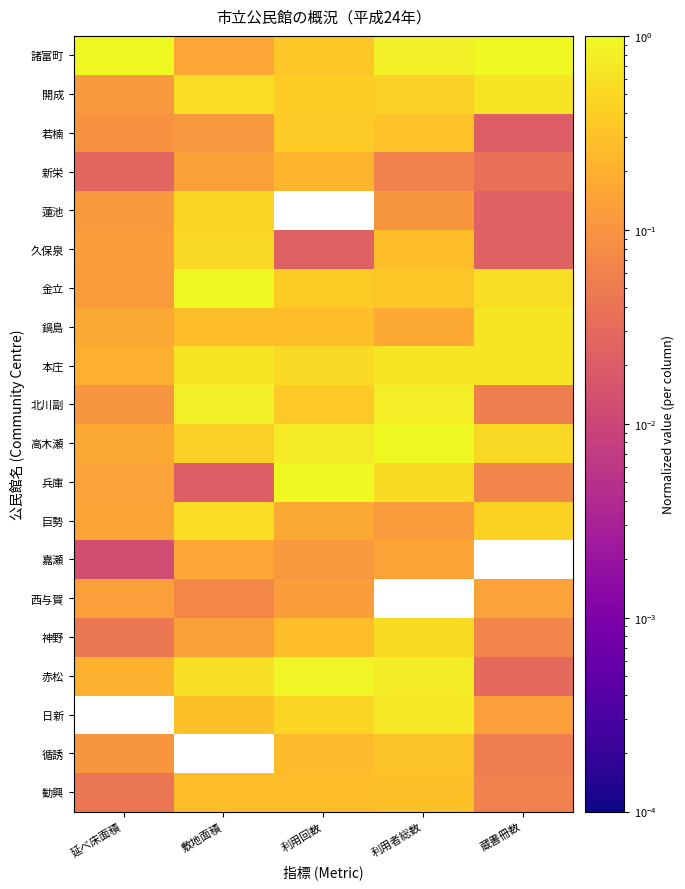

What is the total value across all series at 敷地面積?

7.2